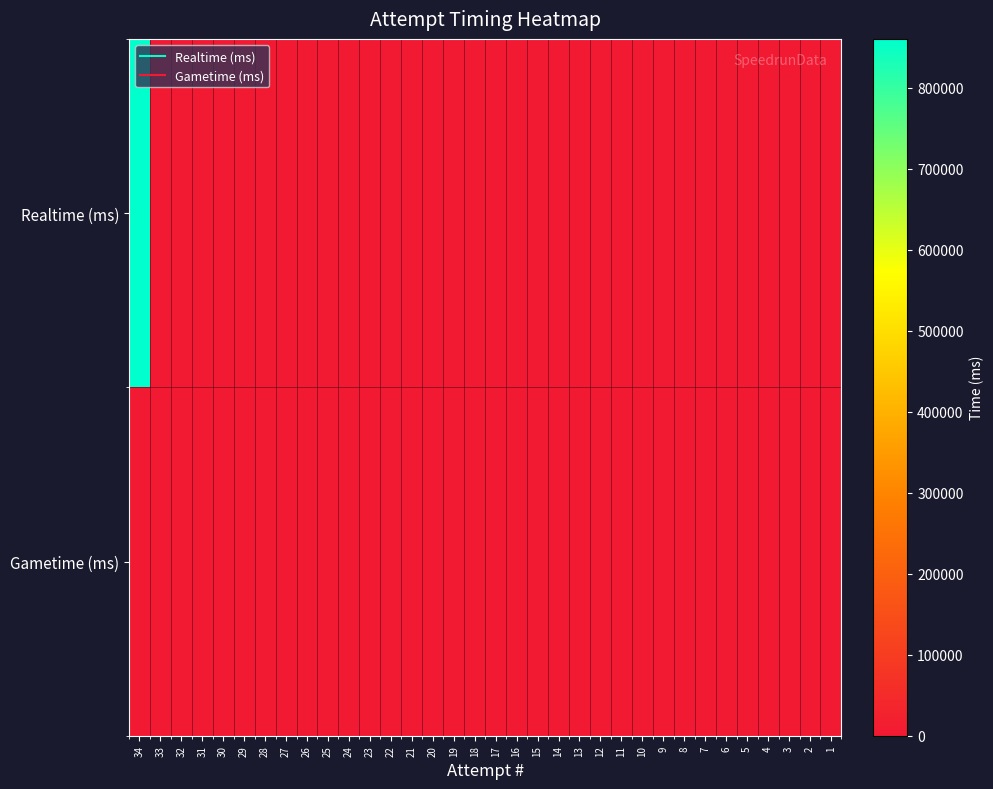

How many data points does each series have?

34